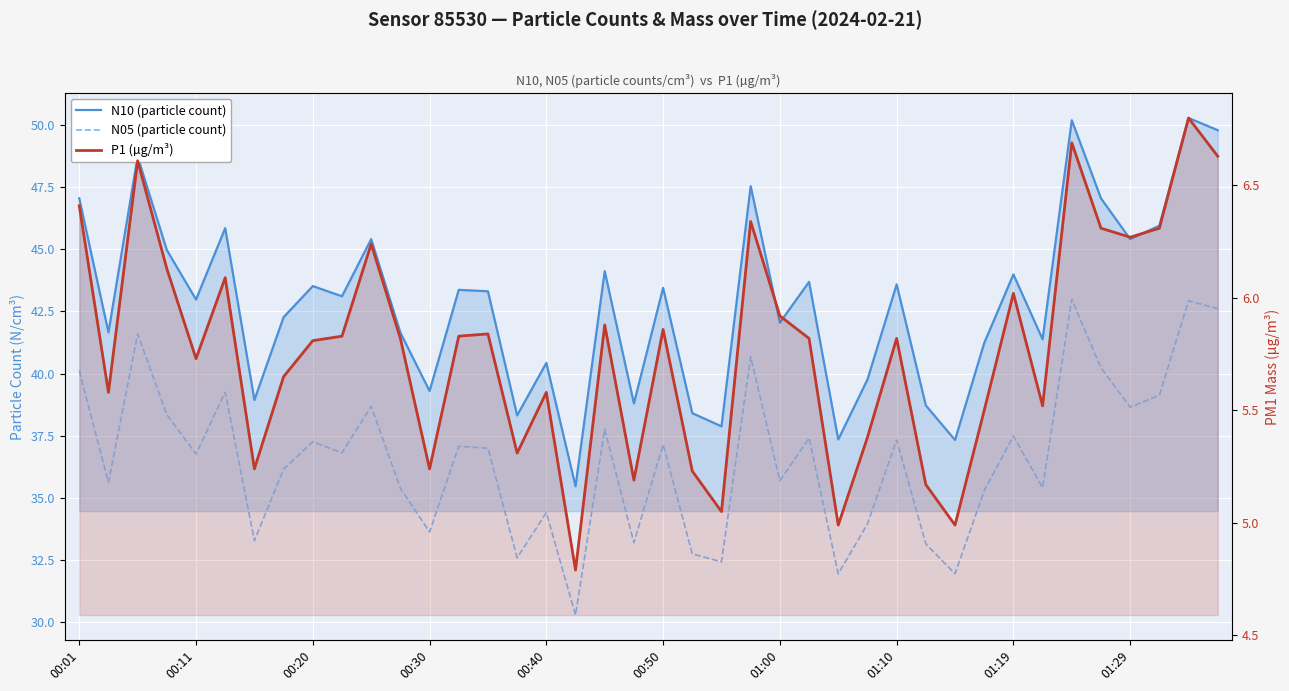

What is the difference between the maximum and minimum values in the P1 (µg/m³) series?

2.0